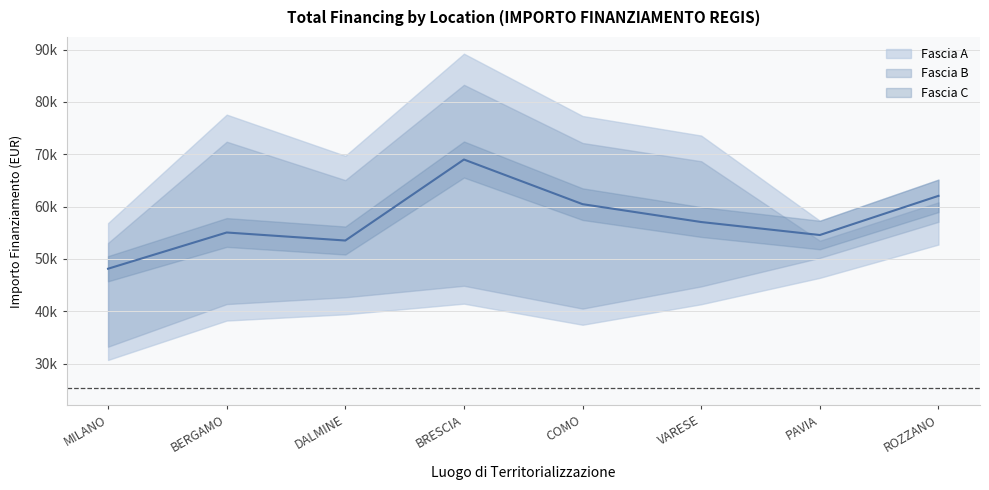

How many lines are shown in the chart?

3